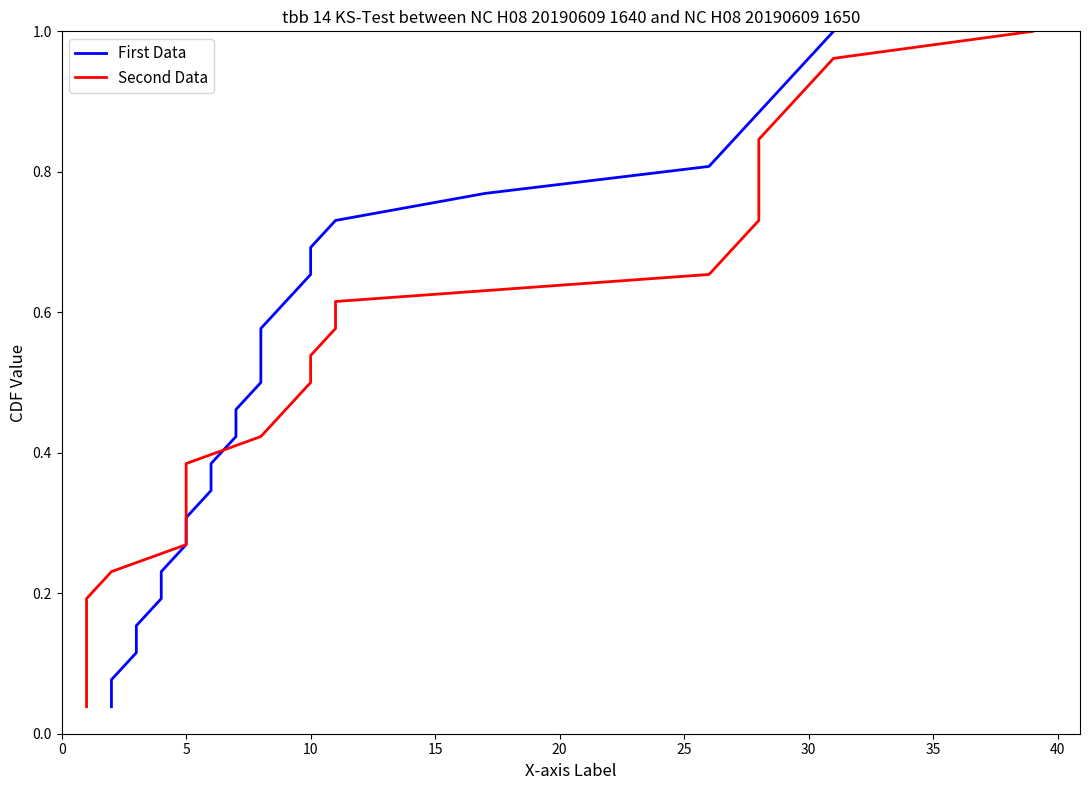

True or false: Second Data has a value of 0.1 at 11.

False